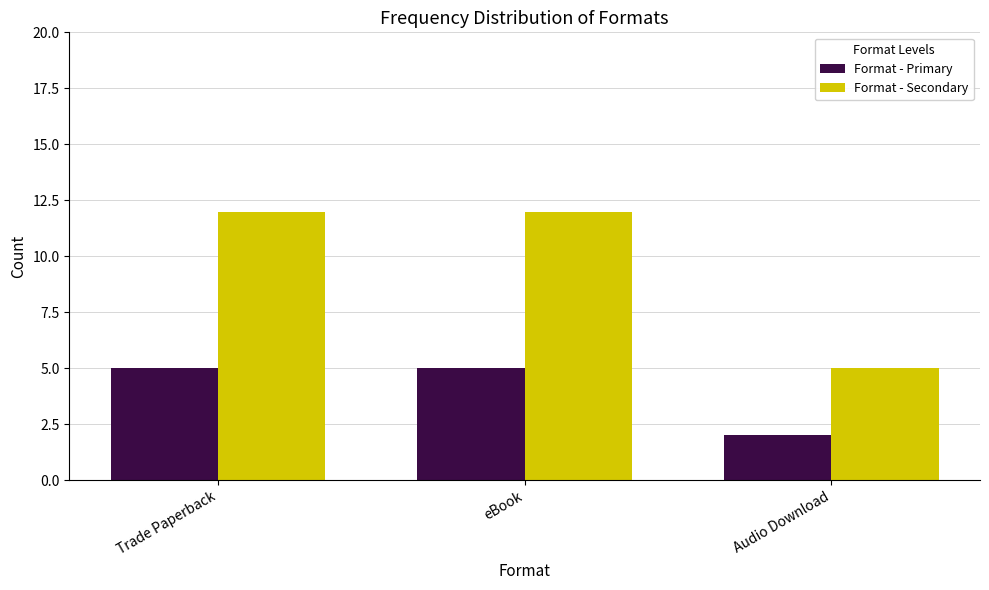

How many Format - Secondary values are between 5 and 12?

3